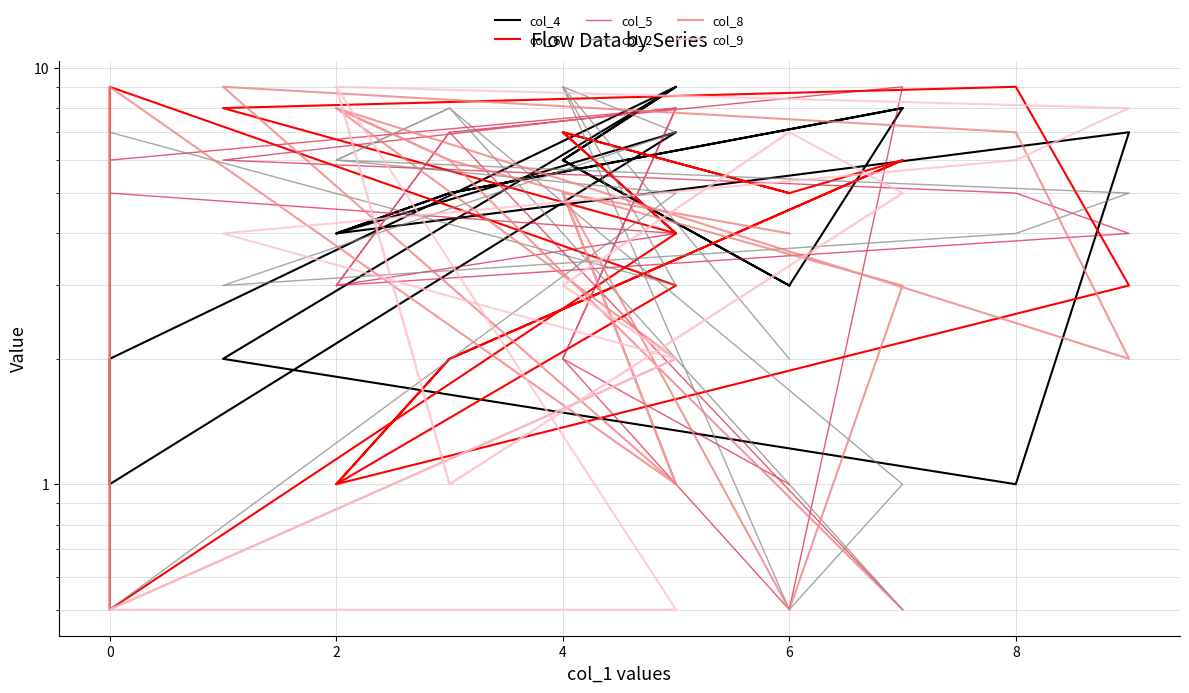

What is the smallest value displayed?

0.5